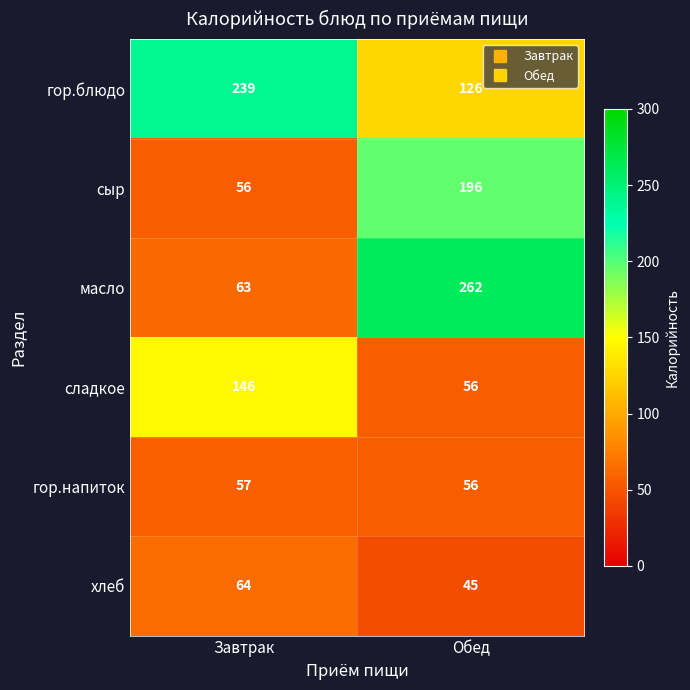

Is it true that гор.блюдо equals 76 at Завтрак?

False